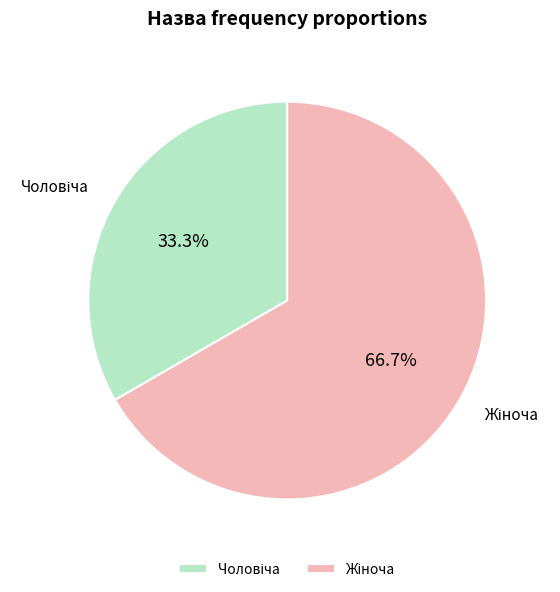

Is there any slice that represents more than half of the pie?

Yes